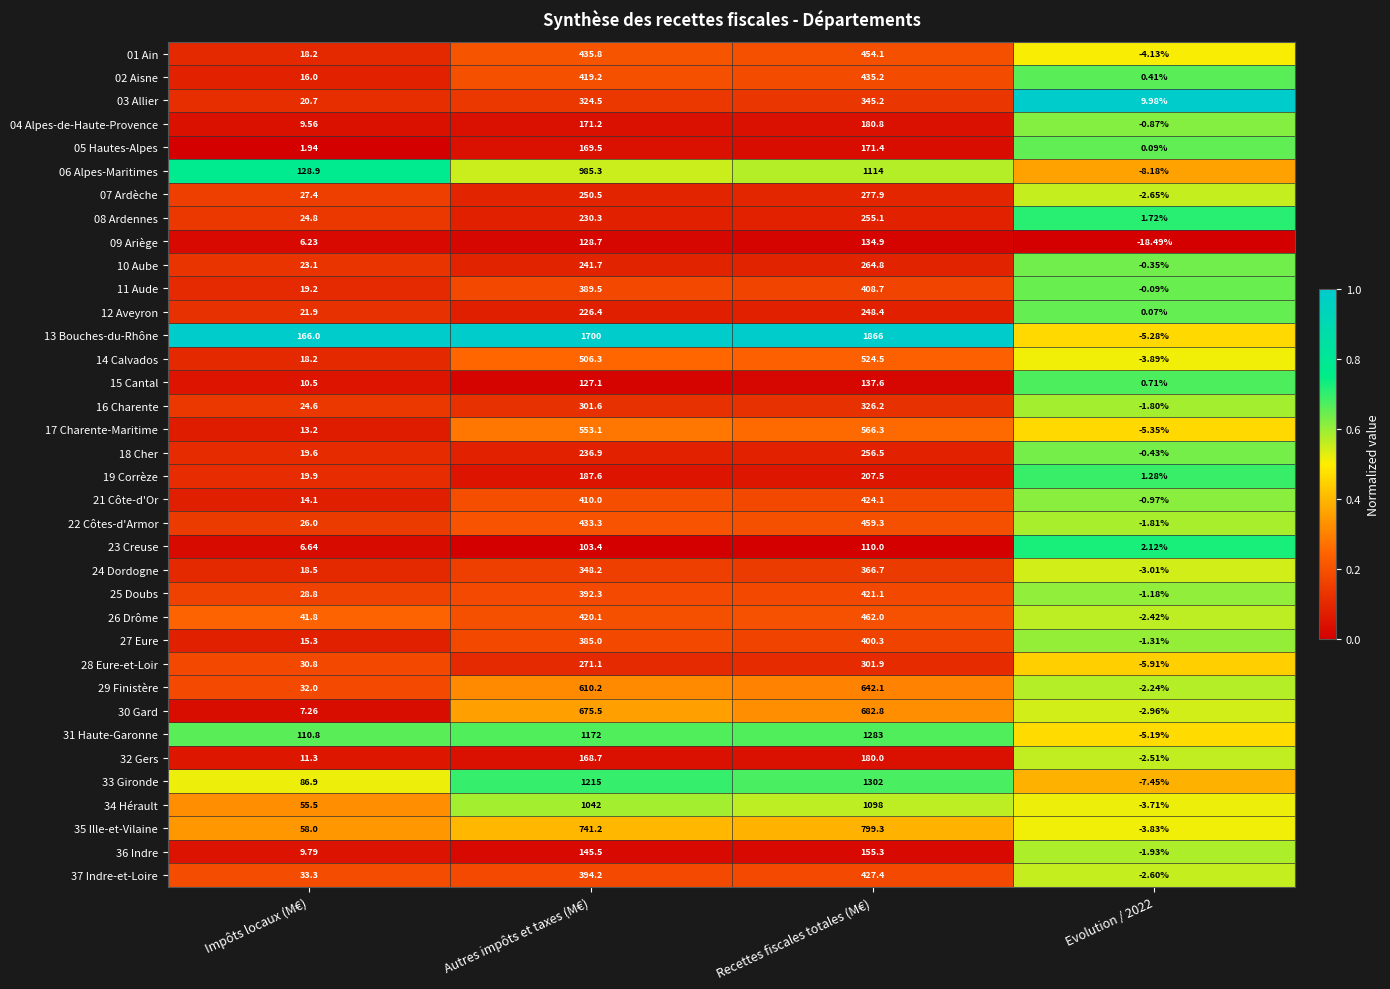

Where does the 17 Charente-Maritime series first go above 553?

Autres impôts et taxes (M€)